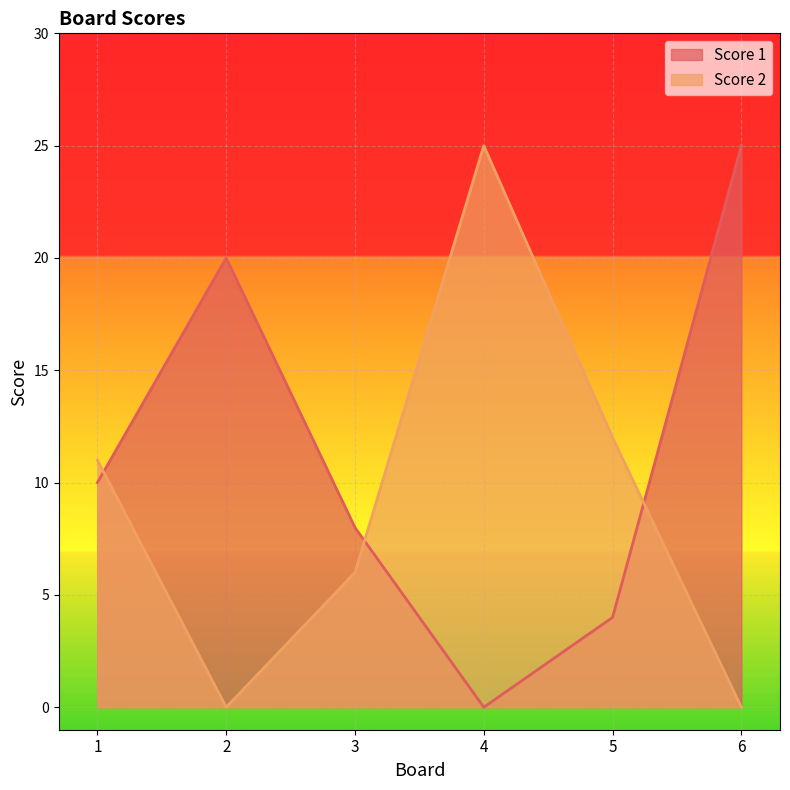

How many lines are shown in the chart?

2